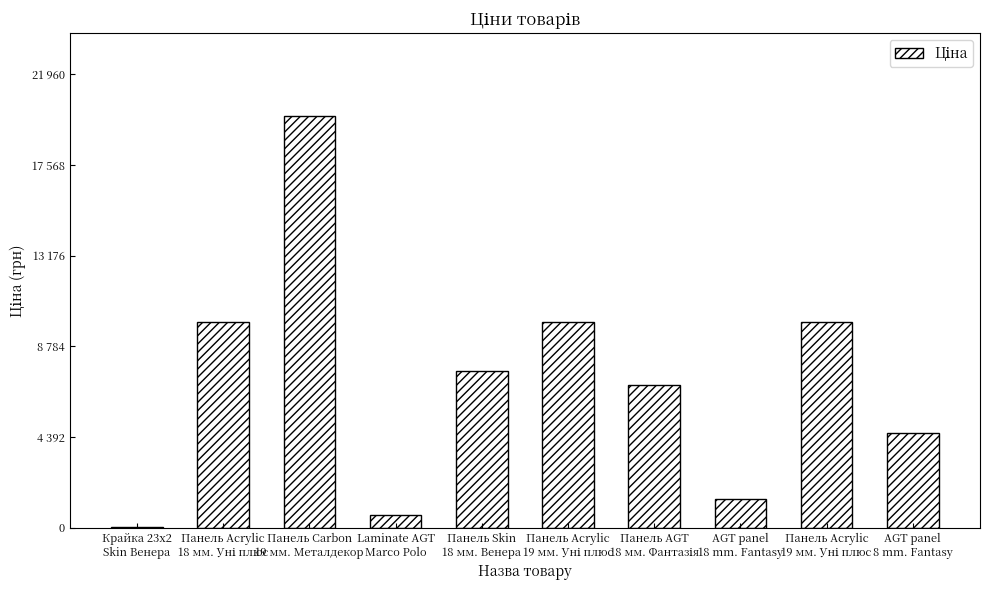

How many values are below 7596?

5